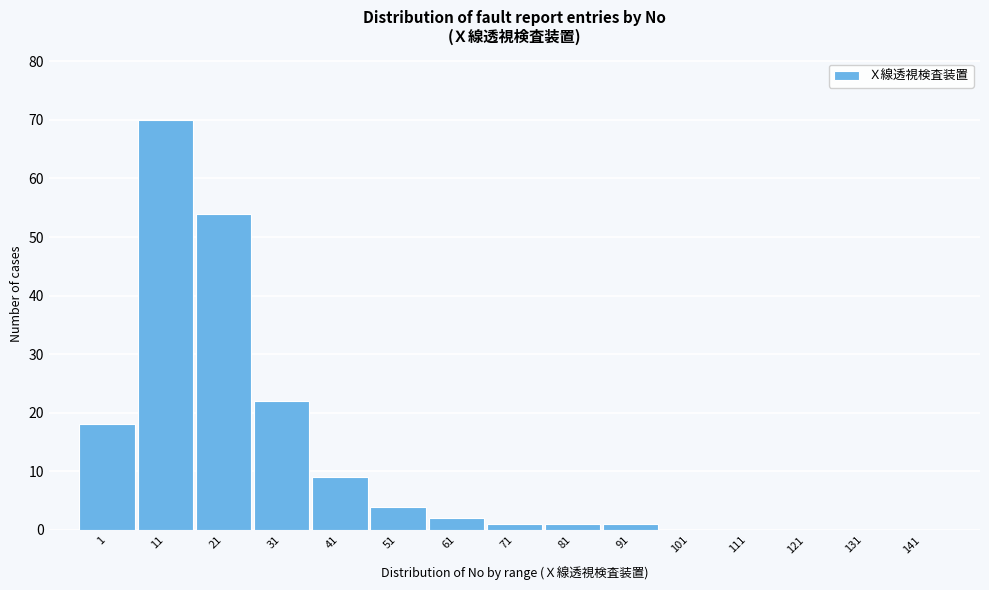

Reading left to right, list all the values displayed in this chart.

1=18	11=70	21=54	31=22	41=9	51=4	61=2	71=1	81=1	91=1	101=0	111=0	121=0	131=0	141=0